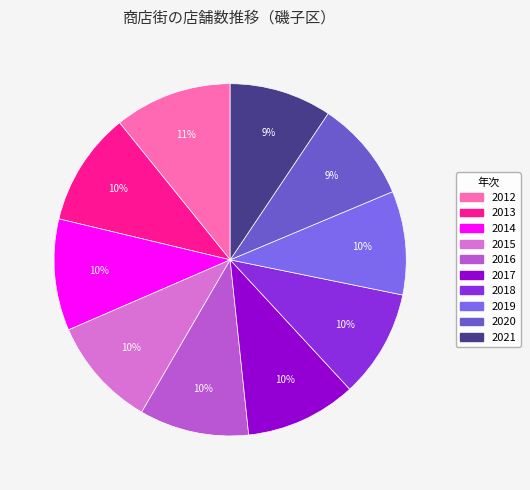

To the nearest percent, what percentage of the pie is 2016?

10%